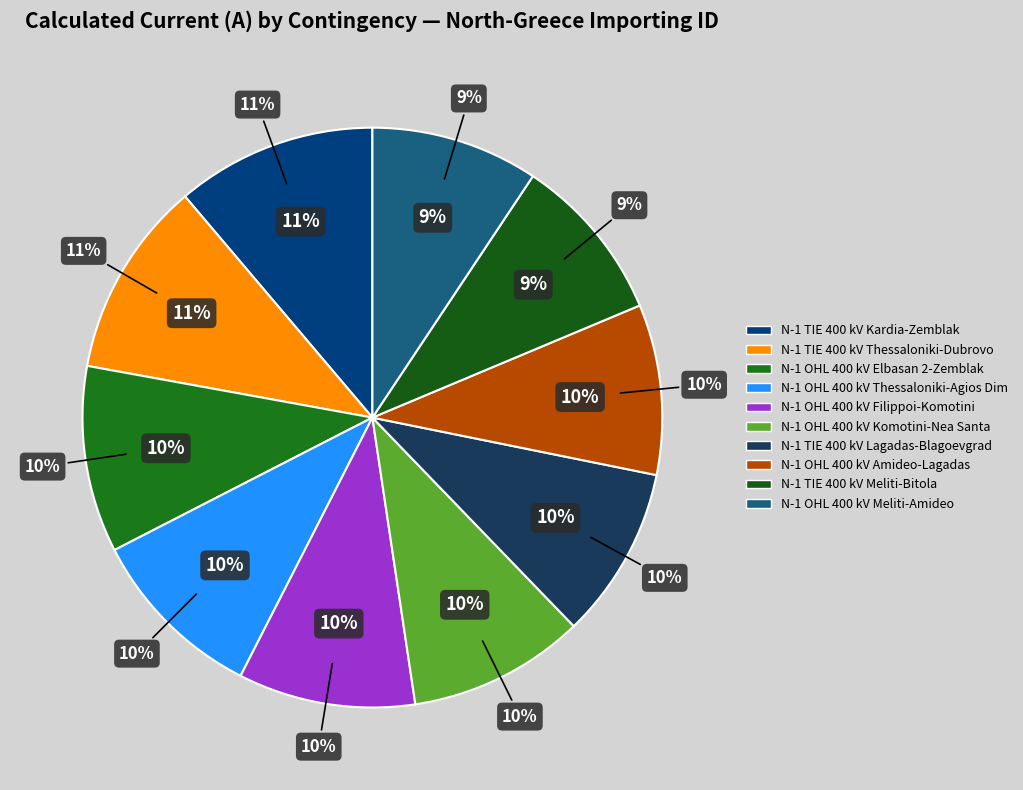

Is there any slice that represents more than half of the pie?

No